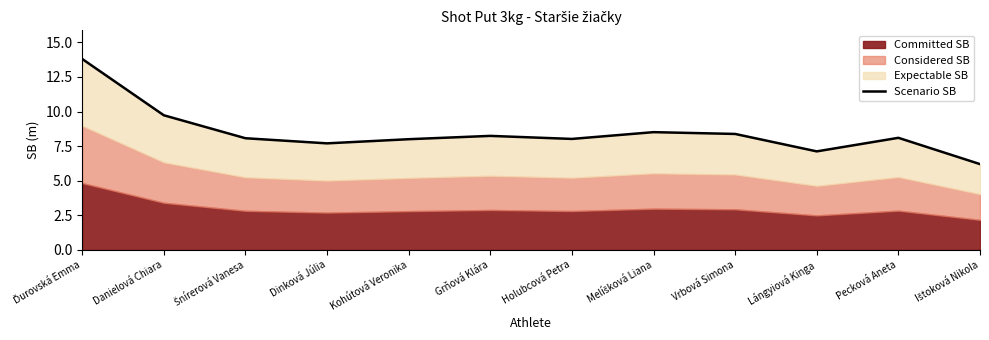

What is the change in value from Ďurovská Emma to Vrbová Simona?

-5.4